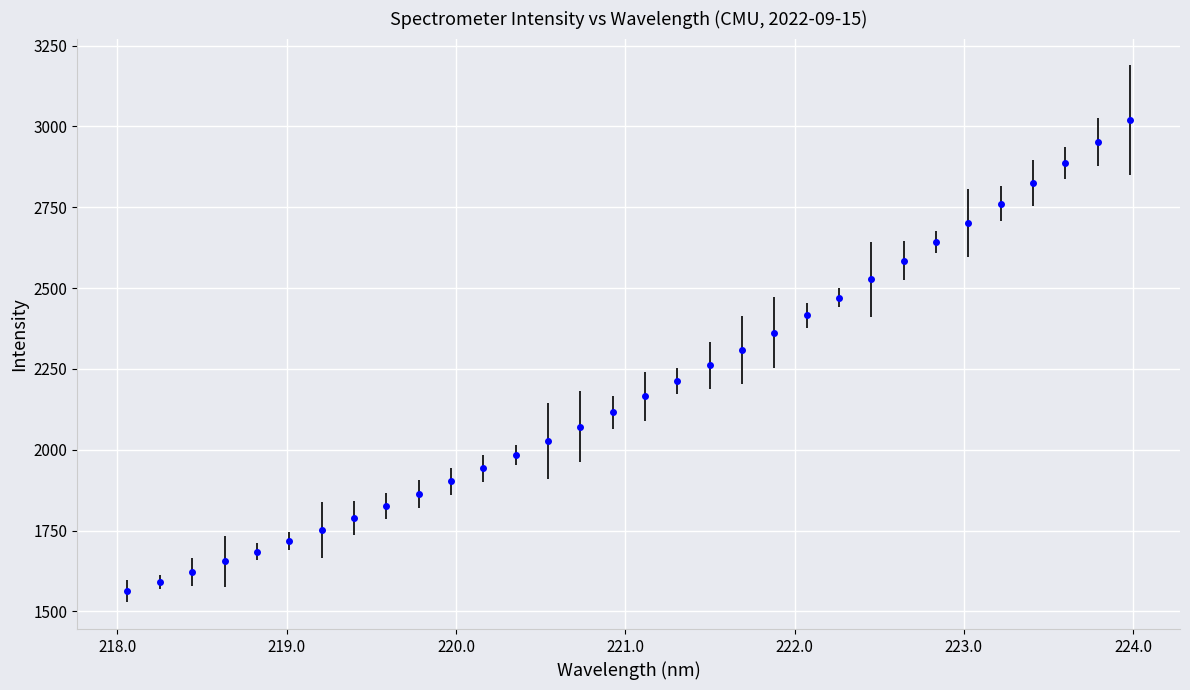

Does the chart display data point markers on the line(s)?

Yes